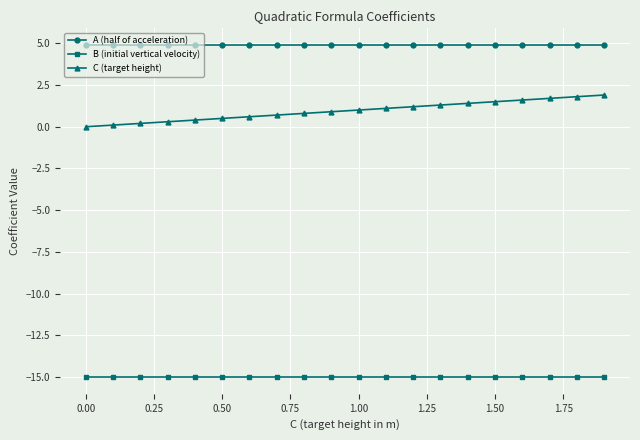

Rank the series by their maximum value, from highest to lowest.

A (half of acceleration), C (target height), B (initial vertical velocity)